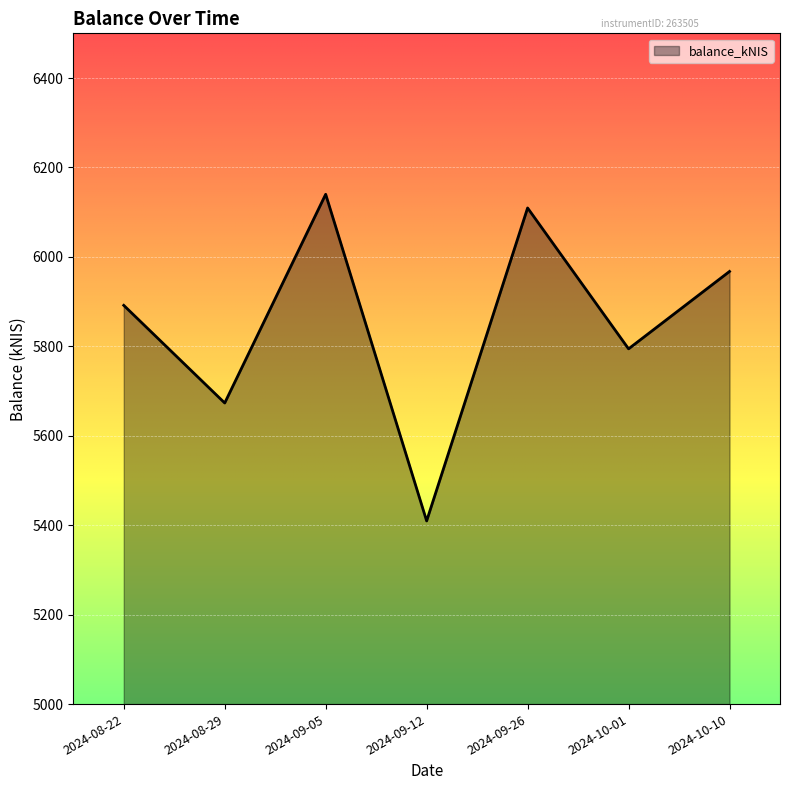

The chart shows a value of 6109.5 at 2024-09-26. True or false?

True